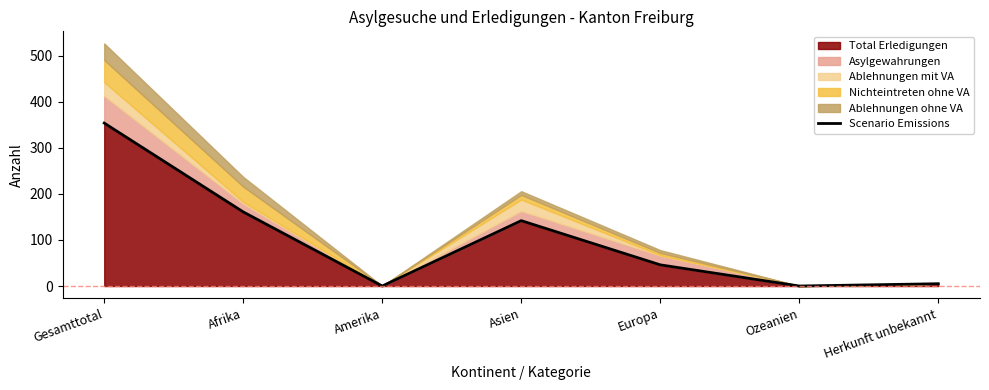

Does the chart display data point markers on the line(s)?

No